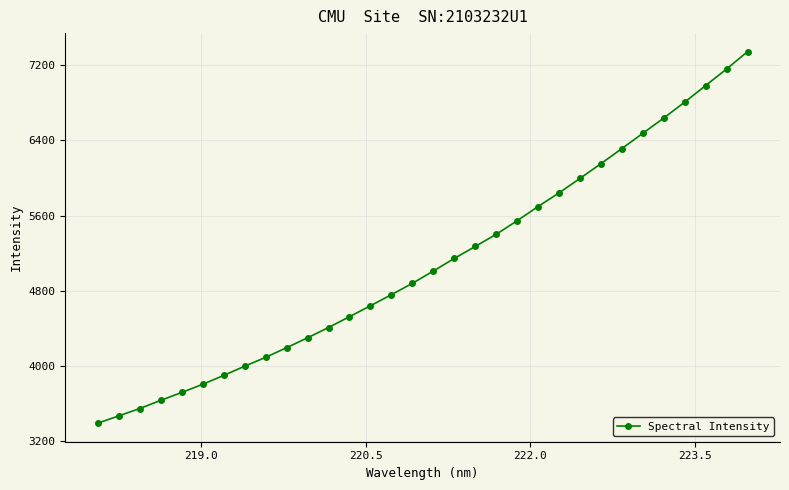

True or false: the data has more than 2 interior local peaks.

False